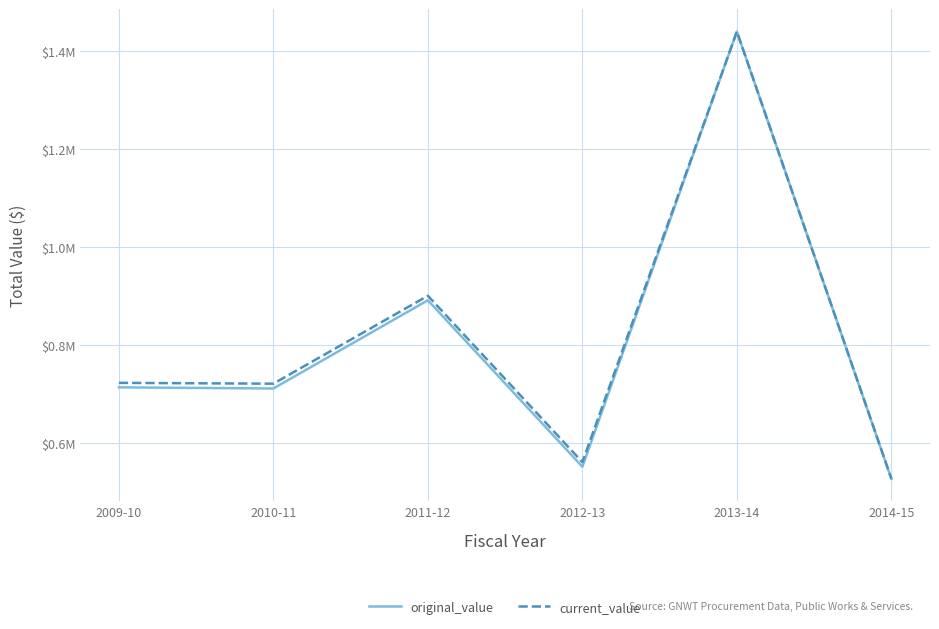

Which series has the widest spread of values?

original_value